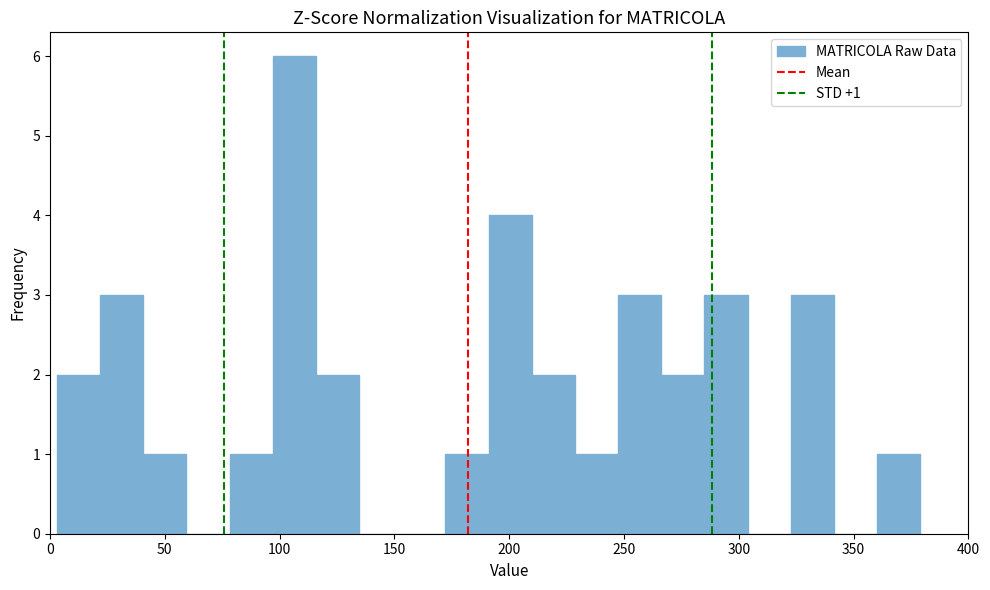

Read against the x-axis, roughly where is the centre of the tallest bar?

105